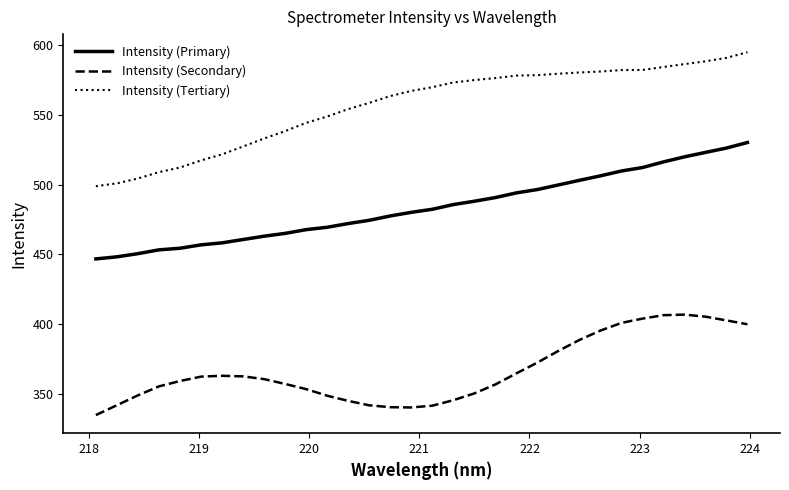

True or false: Intensity (Tertiary) and Intensity (Secondary) intersect in this chart.

False